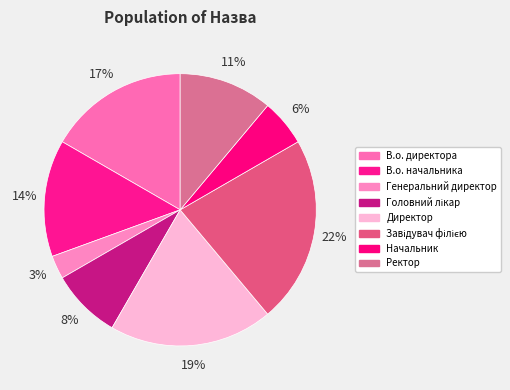

Do Ректор and Генеральний директор together represent more than half of the pie?

No